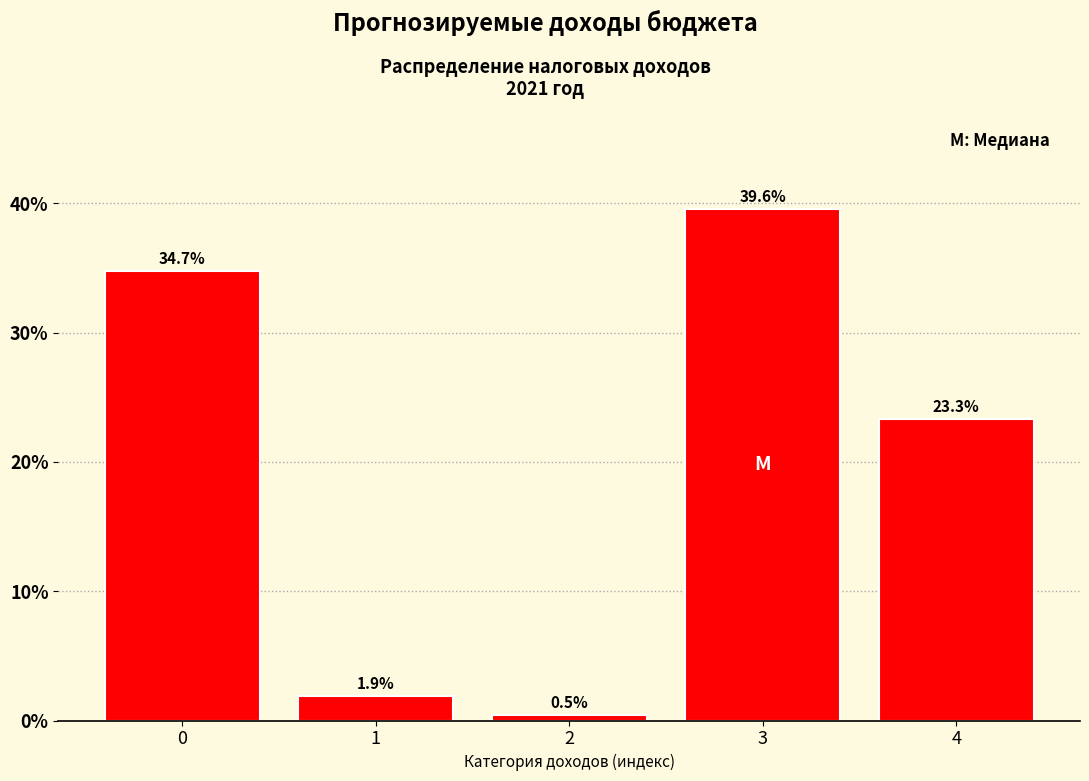

Reading left to right, what are all the values shown in this chart?

0=34.7	1=1.9	2=0.5	3=39.6	4=23.3